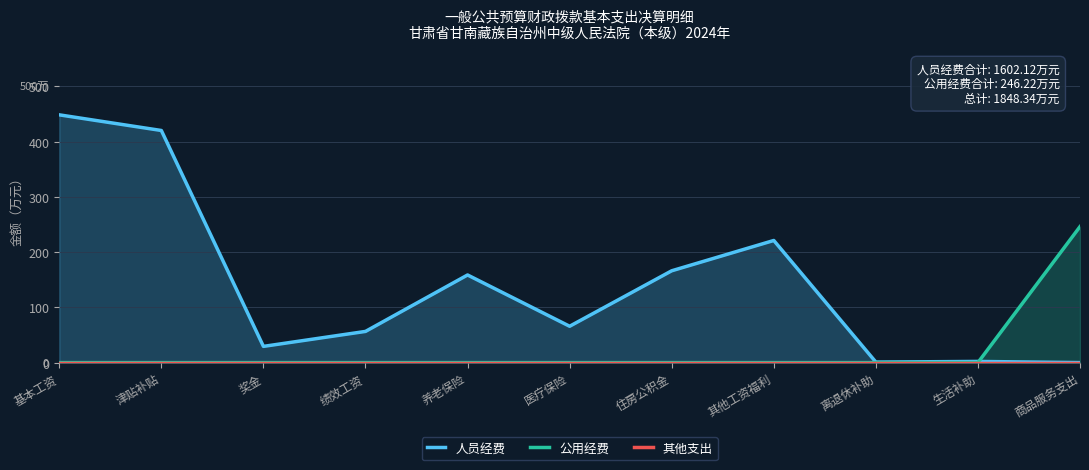

At which category does the chart reach its peak across all series?

基本工资